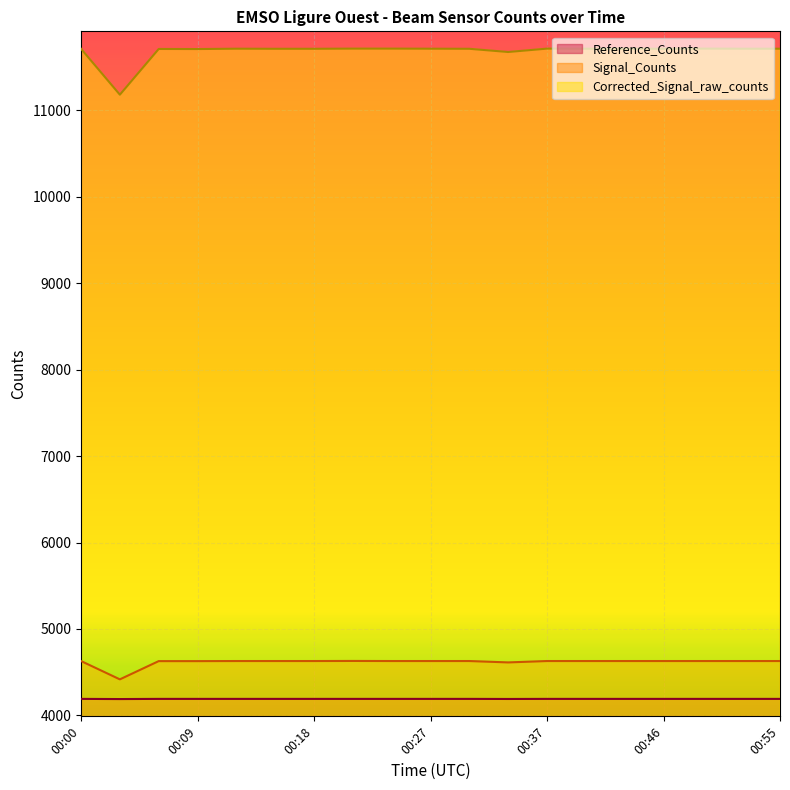

Count the number of data series in this chart.

3